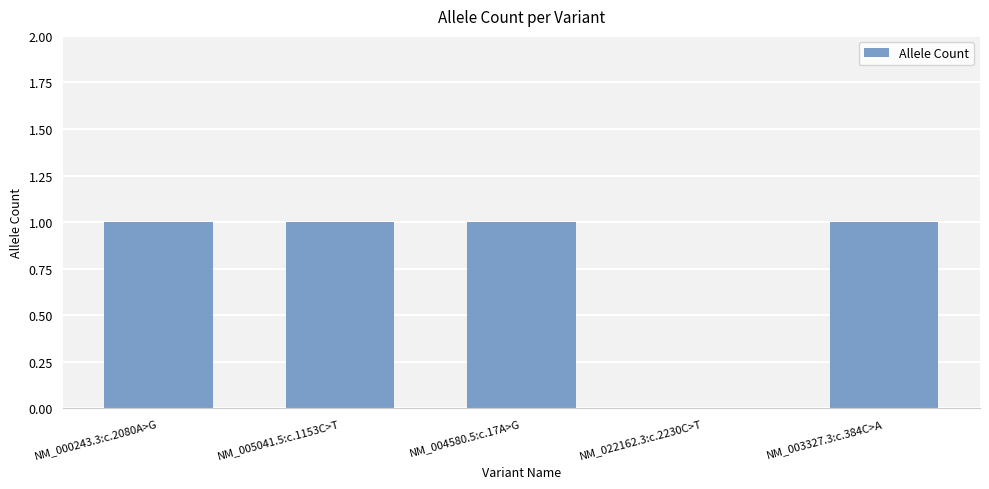

Is it true that the value at NM_022162.3:c.2230C>T is 1?

False